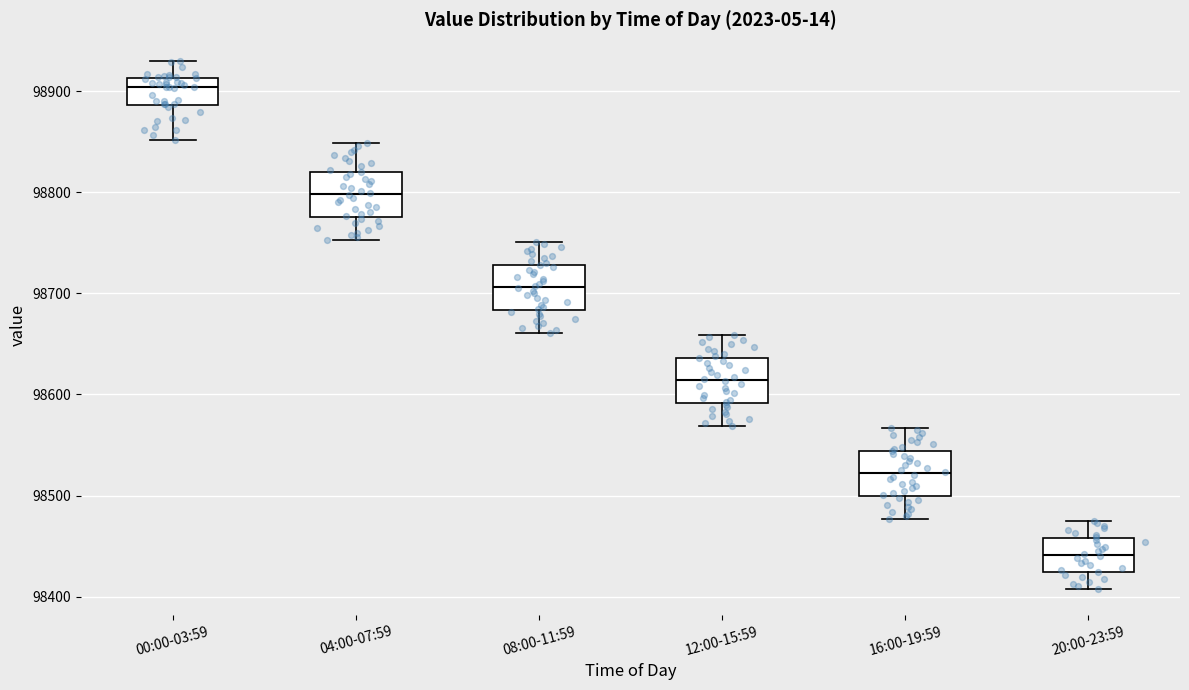

Reading left to right, transcribe this box plot: for each box, give where its median line is, the range the box spans, and where its two whiskers end, as read against the y-axis. The values are not printed on the chart, so give them approximately, as read against the axis.

00:00-03:59: median 98900, box 98890 to 98910, whiskers 98850 to 98930
04:00-07:59: median 98800, box 98780 to 98820, whiskers 98750 to 98850
08:00-11:59: median 98710, box 98680 to 98730, whiskers 98660 to 98750
12:00-15:59: median 98610, box 98590 to 98640, whiskers 98570 to 98660
16:00-19:59: median 98520, box 98500 to 98540, whiskers 98480 to 98570
20:00-23:59: median 98440, box 98420 to 98460, whiskers 98410 to 98470